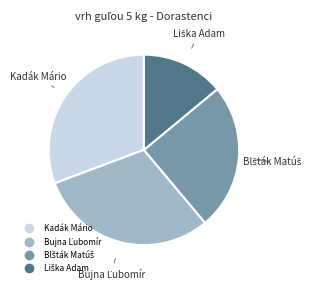

Is there any slice that represents more than half of the pie?

No